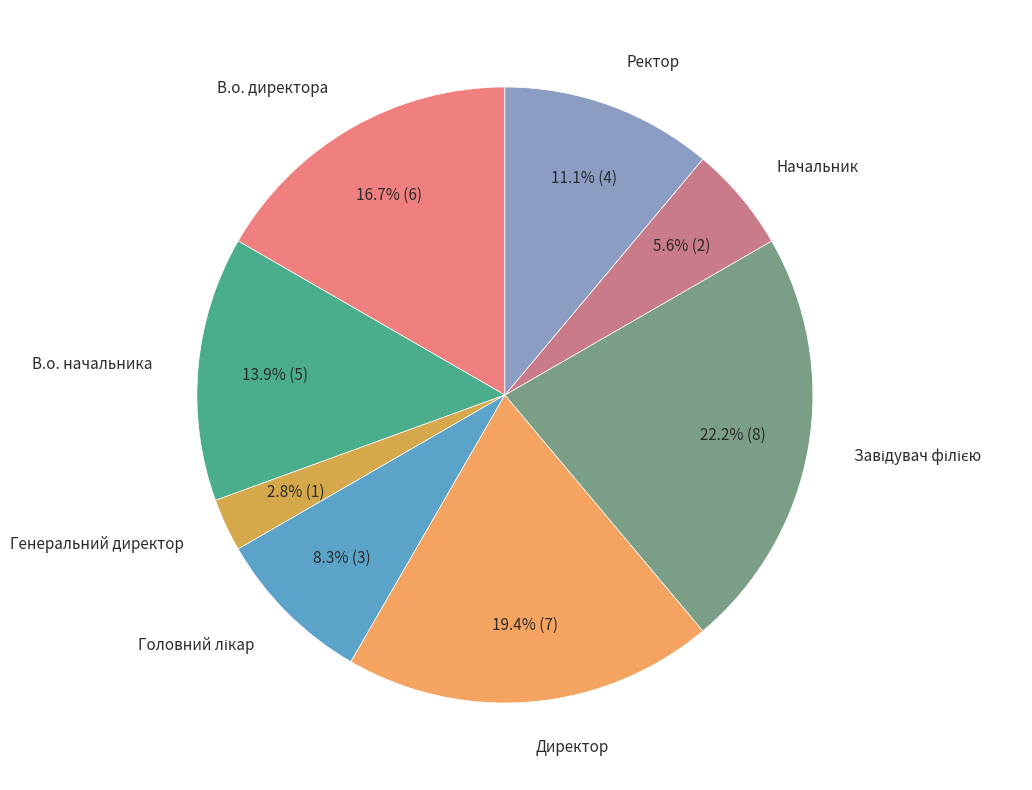

How many slices are in this pie chart?

8